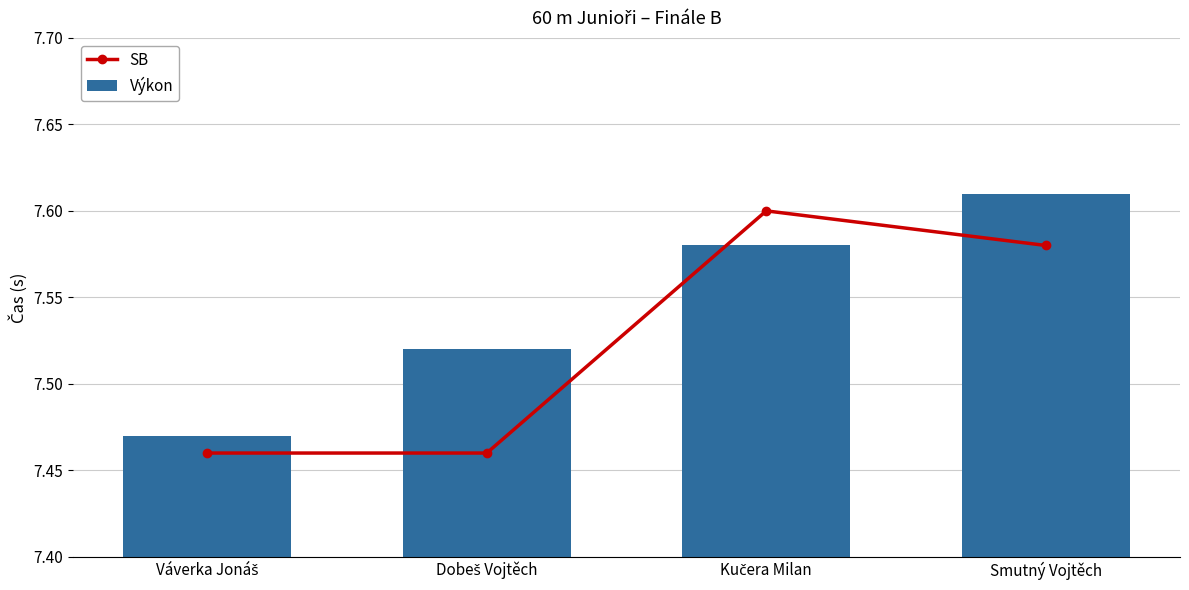

What value does the Výkon series have at Smutný Vojtěch?

7.6